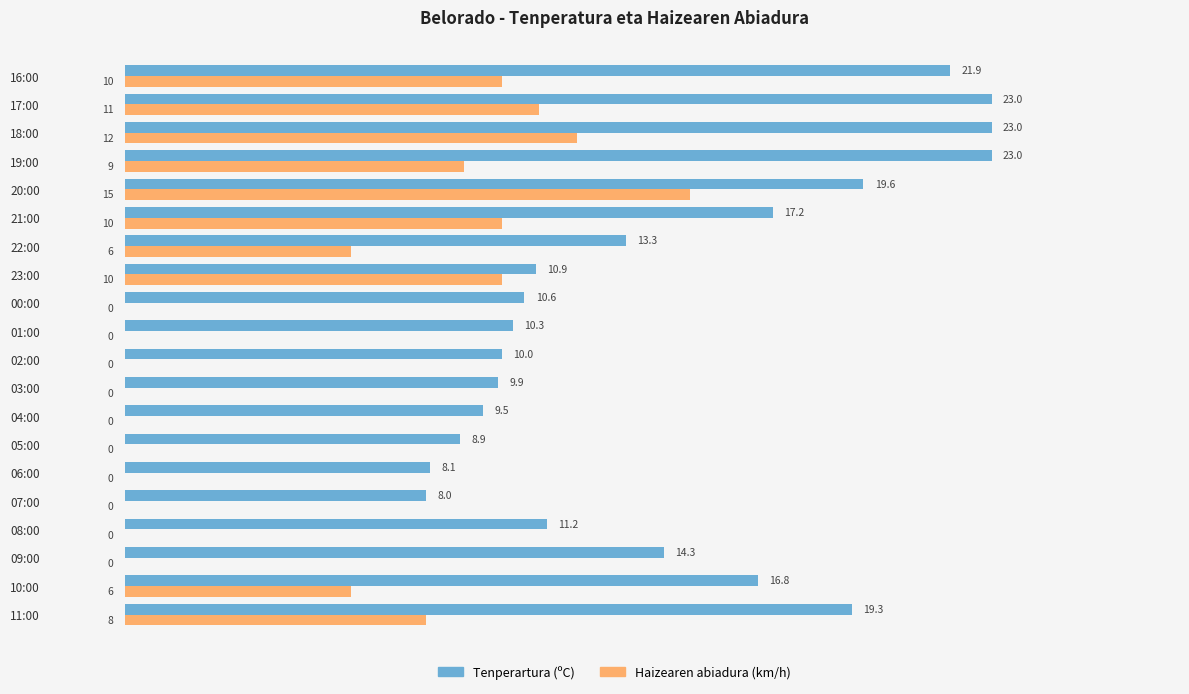

What is the maximum value for Haizearen abiadura (km/h)?

15.0